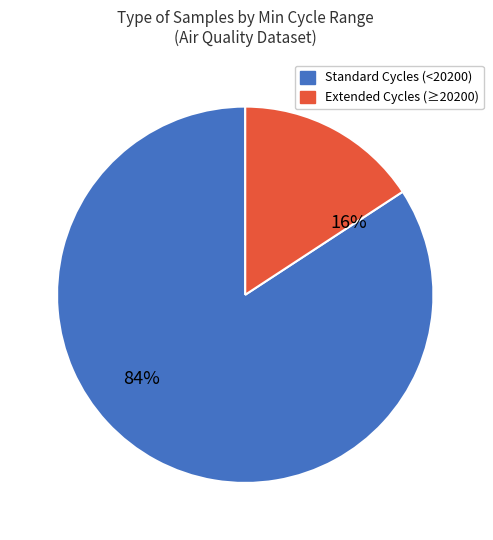

To the nearest percent, what is the difference between the largest and smallest slice percentages?

68%